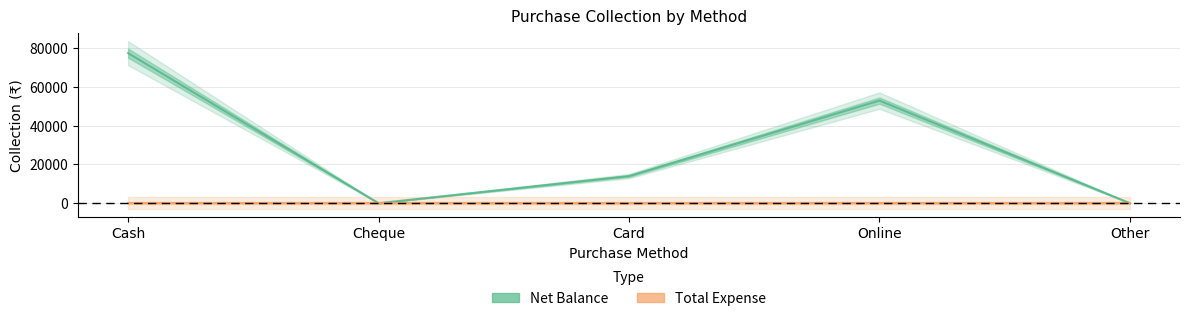

Reading left to right, extract all data points from this chart.

Net Balance: 77500	0	14000	53000	0
Total Expense: 0	0	0	0	0